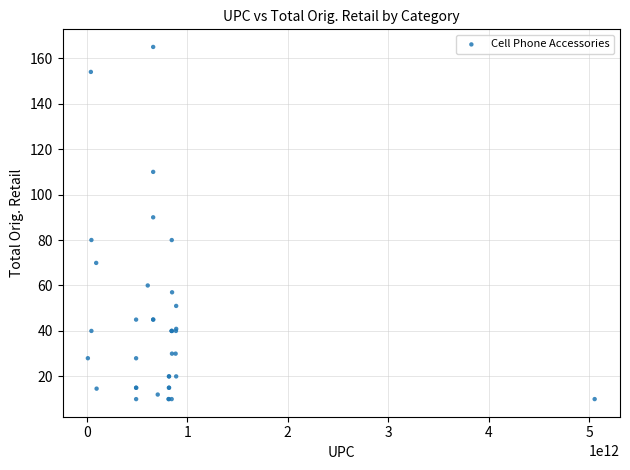

What Y value in the scatter plot is closest to 87?

90.0